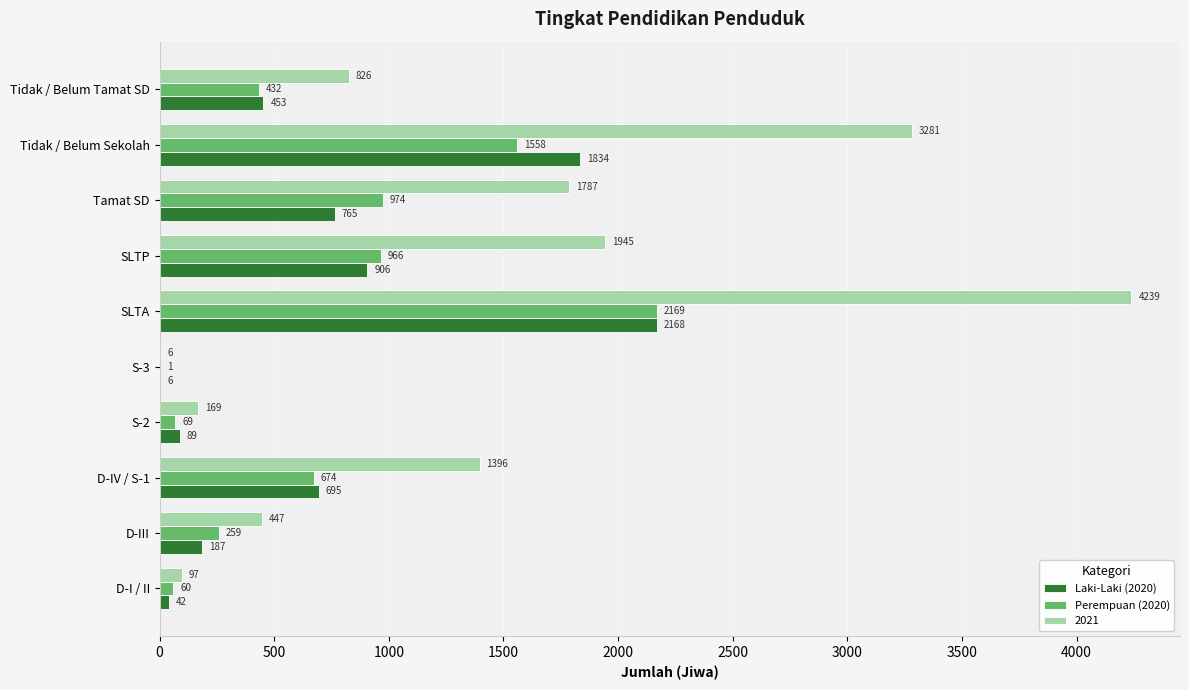

Where is Perempuan (2020) nearest to the value 1085?

Tamat SD